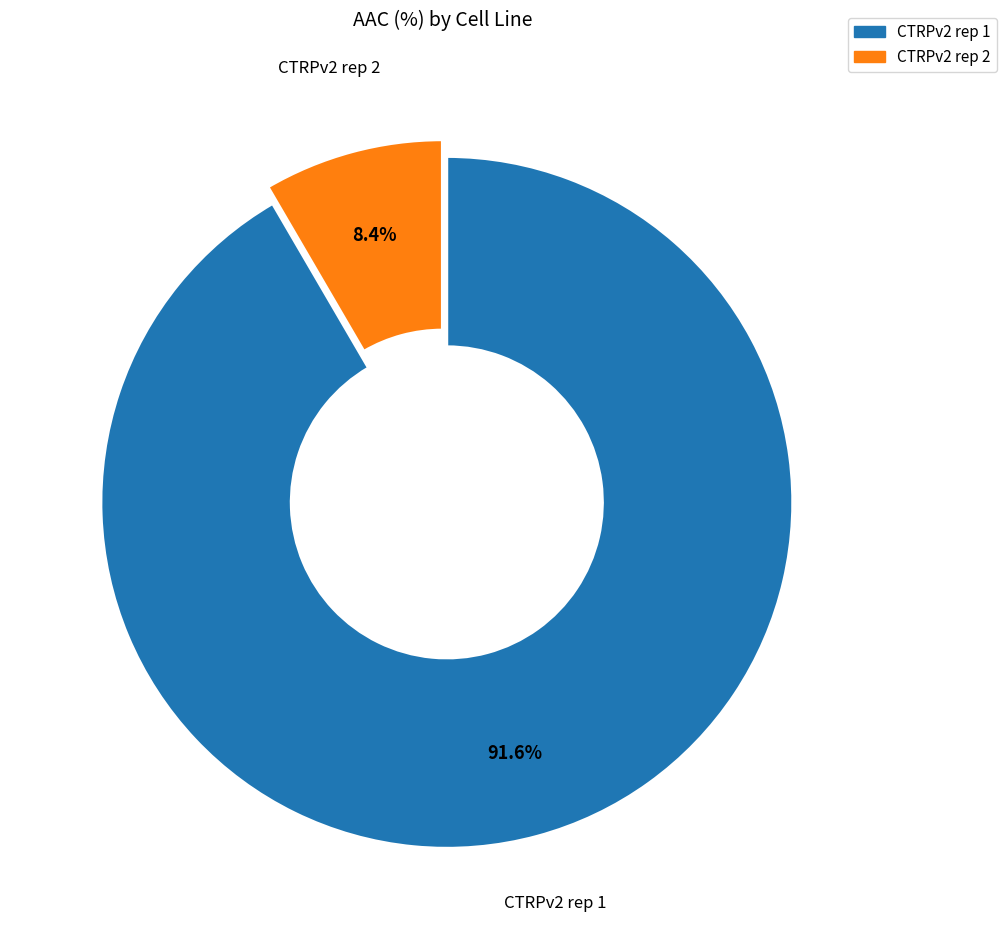

How many segments does this pie chart have?

2